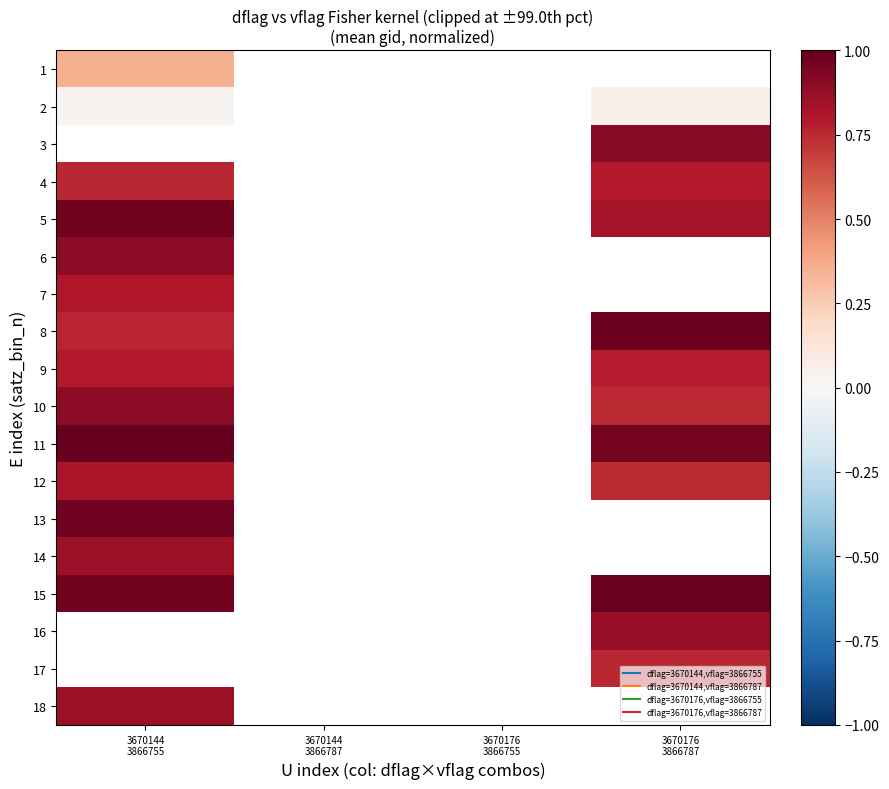

At which category does the chart reach its minimum across all series?

3670144
3866755